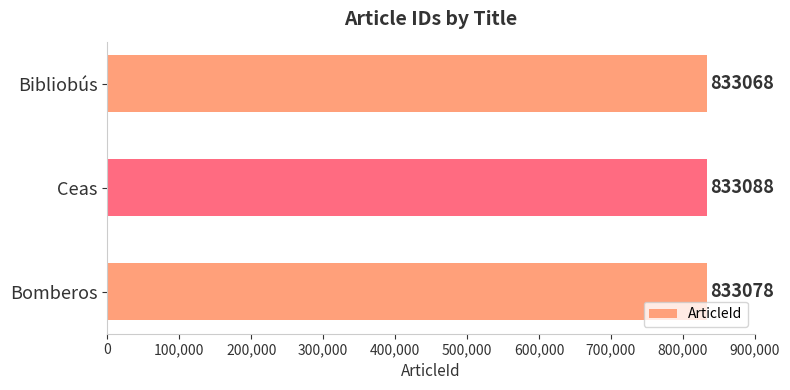

How many categories are shown in the chart?

3